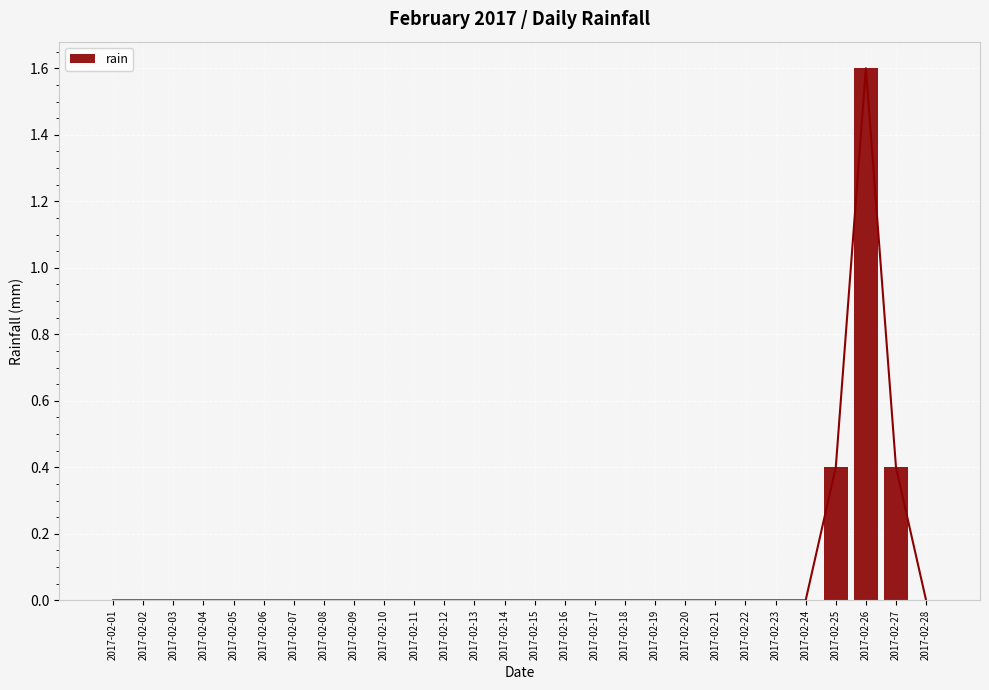

Count the number of data series in this chart.

1